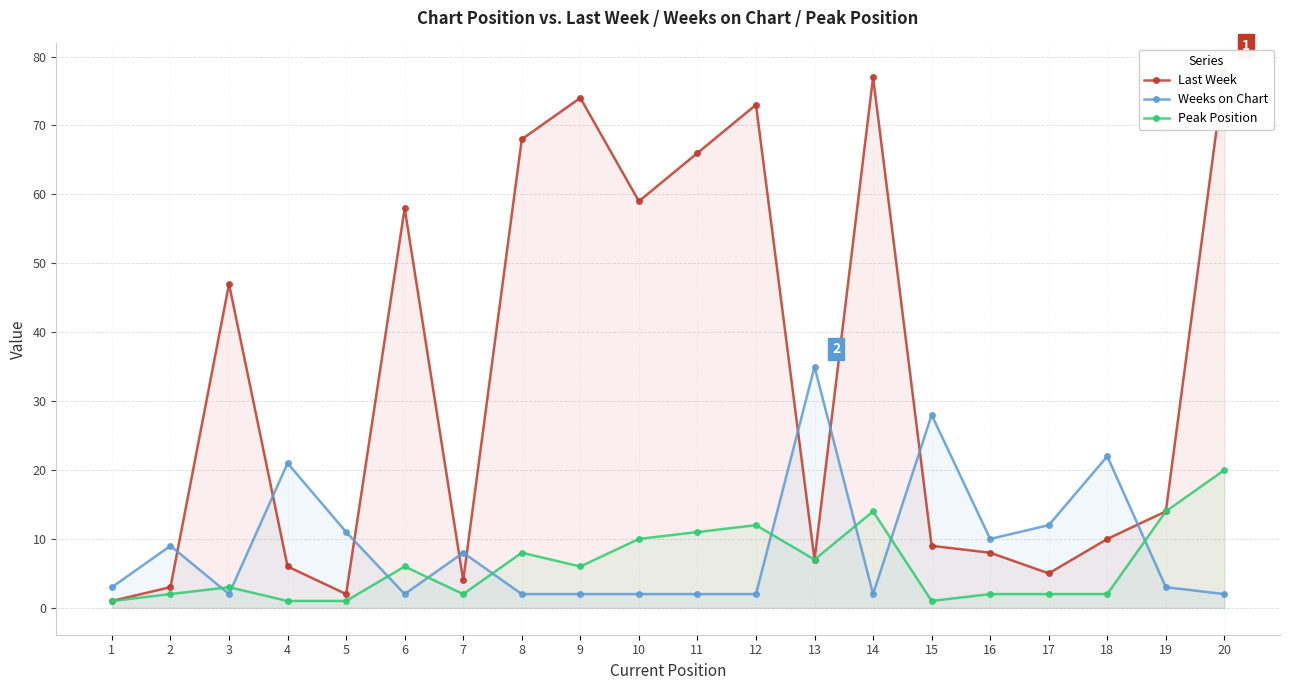

Which series has the widest spread of values?

Last Week